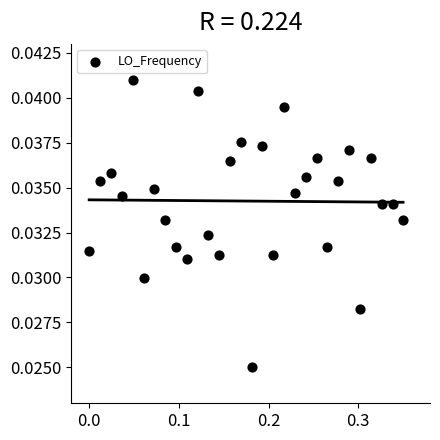

What is the range of X values (max minus min)?

0.3